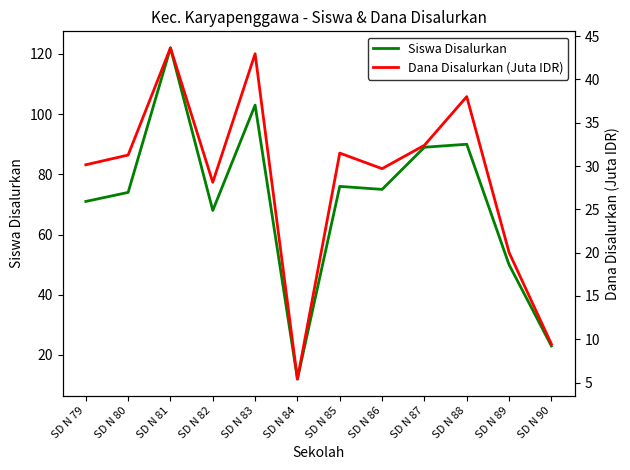

Reading left to right, transcribe all the data shown in this chart.

Siswa Disalurkan: SD N 79=71.0	SD N 80=74.0	SD N 81=122.0	SD N 82=68.0	SD N 83=103.0	SD N 84=12.0	SD N 85=76.0	SD N 86=75.0	SD N 87=89.0	SD N 88=90.0	SD N 89=50.0	SD N 90=23.0
Dana Disalurkan (Juta IDR): SD N 79=30.1	SD N 80=31.3	SD N 81=43.6	SD N 82=28.1	SD N 83=43.0	SD N 84=5.4	SD N 85=31.5	SD N 86=29.7	SD N 87=32.4	SD N 88=38.0	SD N 89=20.0	SD N 90=9.4